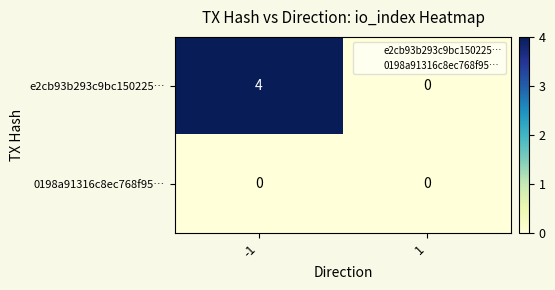

List the series in order of their overall mean, lowest first.

0198a91316c8ec768f95…, e2cb93b293c9bc150225…